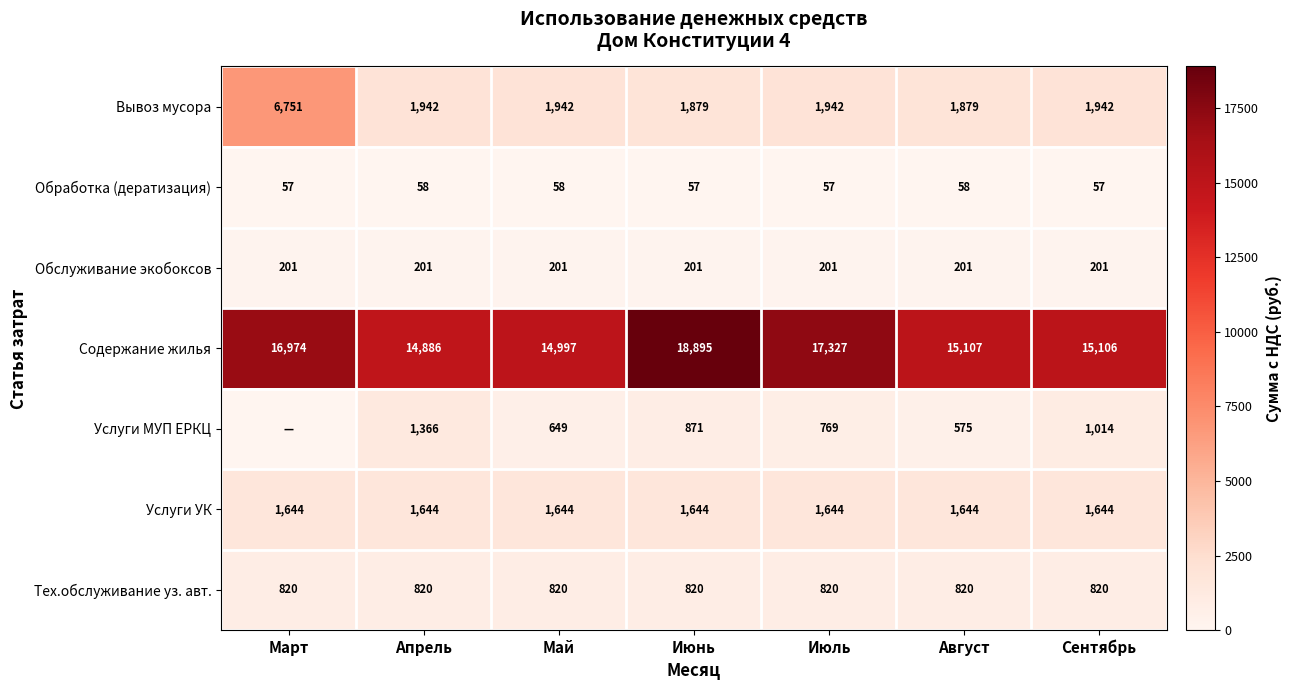

What is the difference between the maximum and minimum values in the Содержание жилья series?

4009